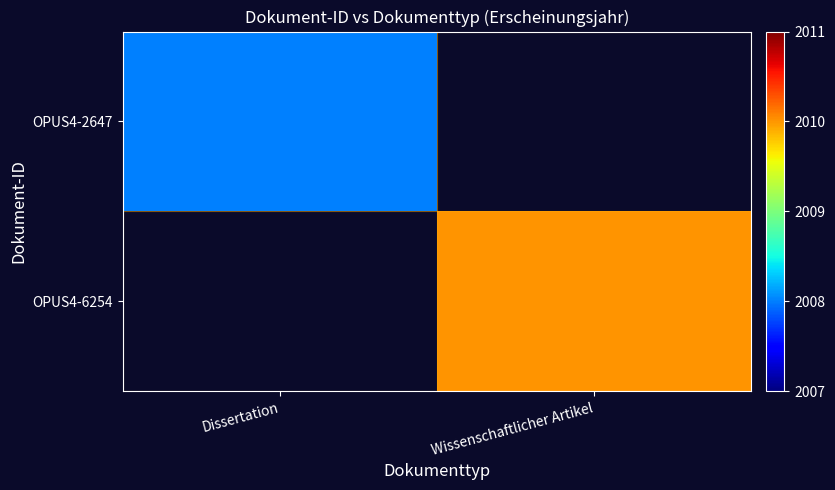

The value of OPUS4-2647 at Dissertation is 2655.3. True or false?

False